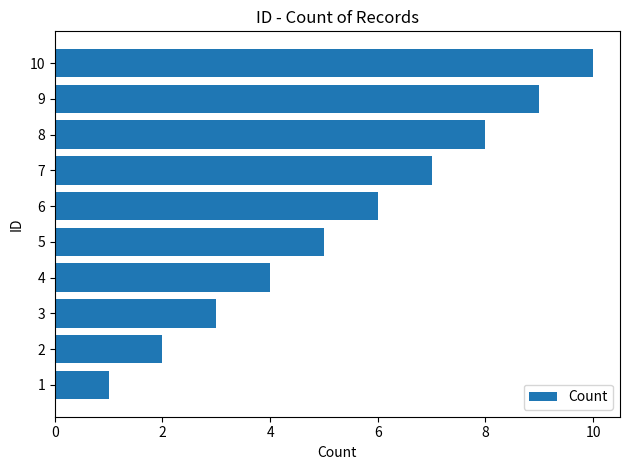

Which has a higher value, 7 or 9?

9